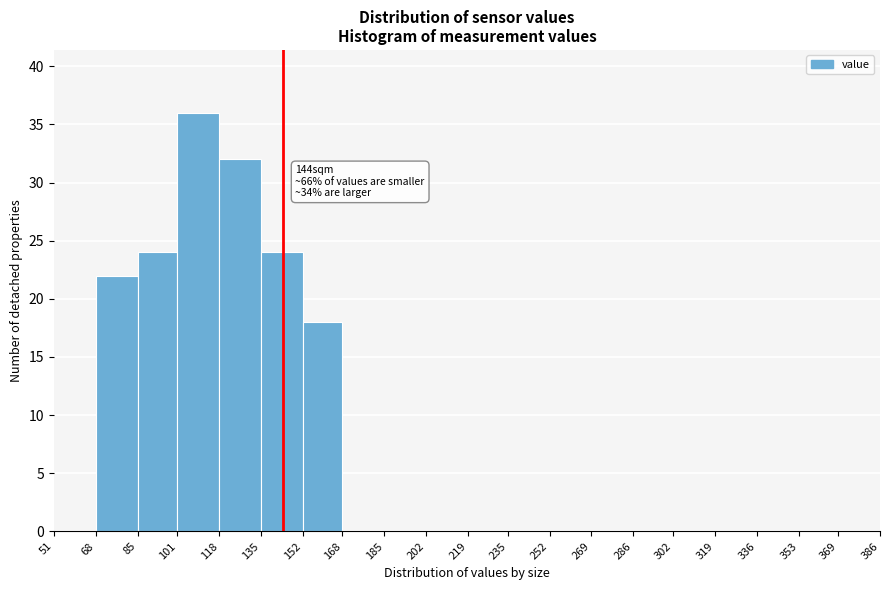

Which range on the x-axis has the tallest bar?

101 to 118